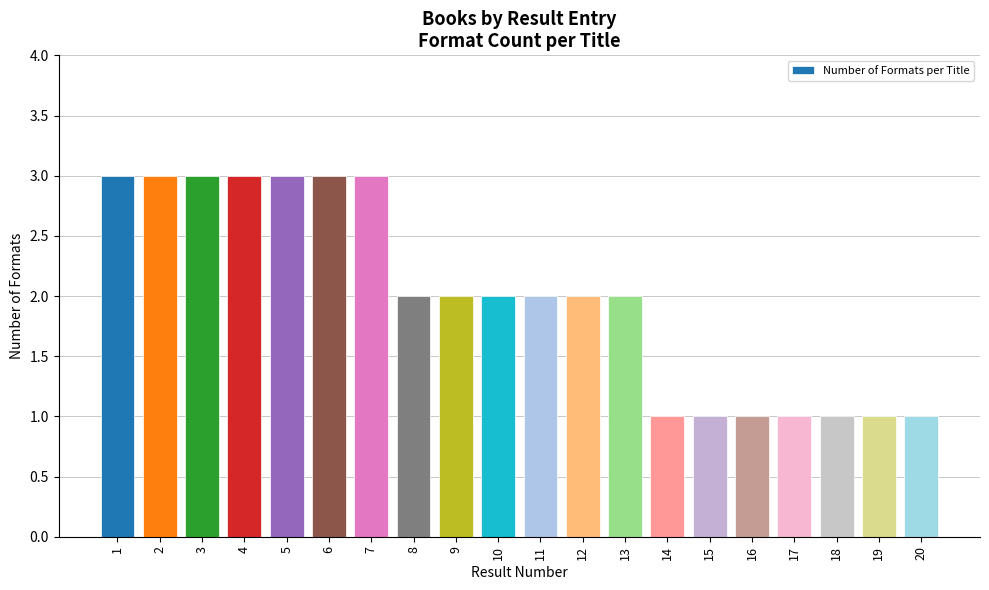

Reading left to right, what are all the values shown in this chart?

3	3	3	3	3	3	3	2	2	2	2	2	2	1	1	1	1	1	1	1